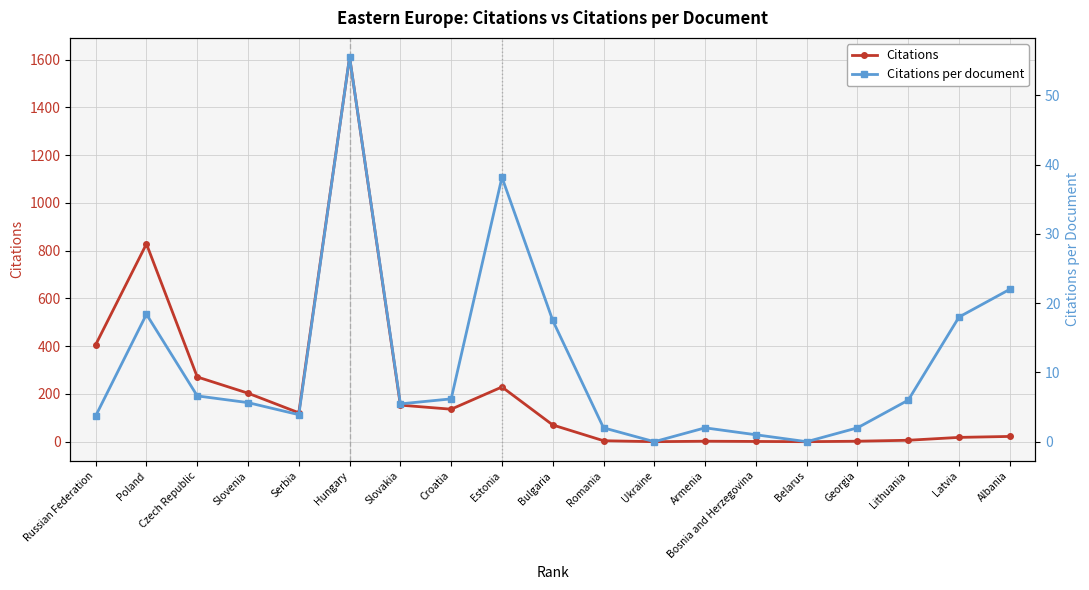

What is the value of the Citations point at the 10th from the left?

70.0